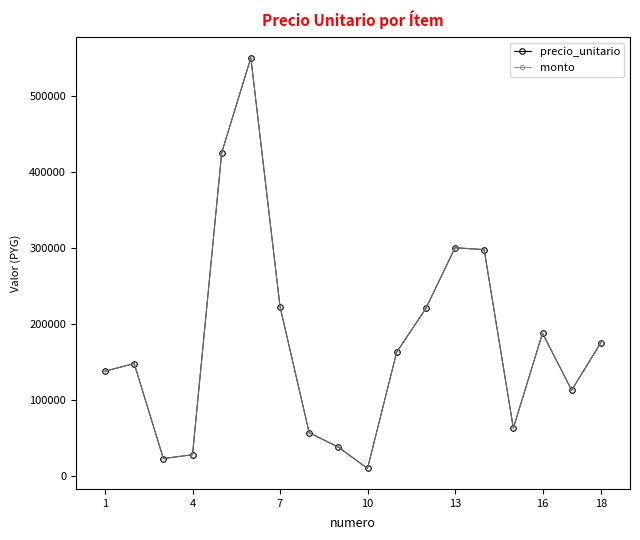

What is the difference between the maximum and minimum values in the precio_unitario series?

540500